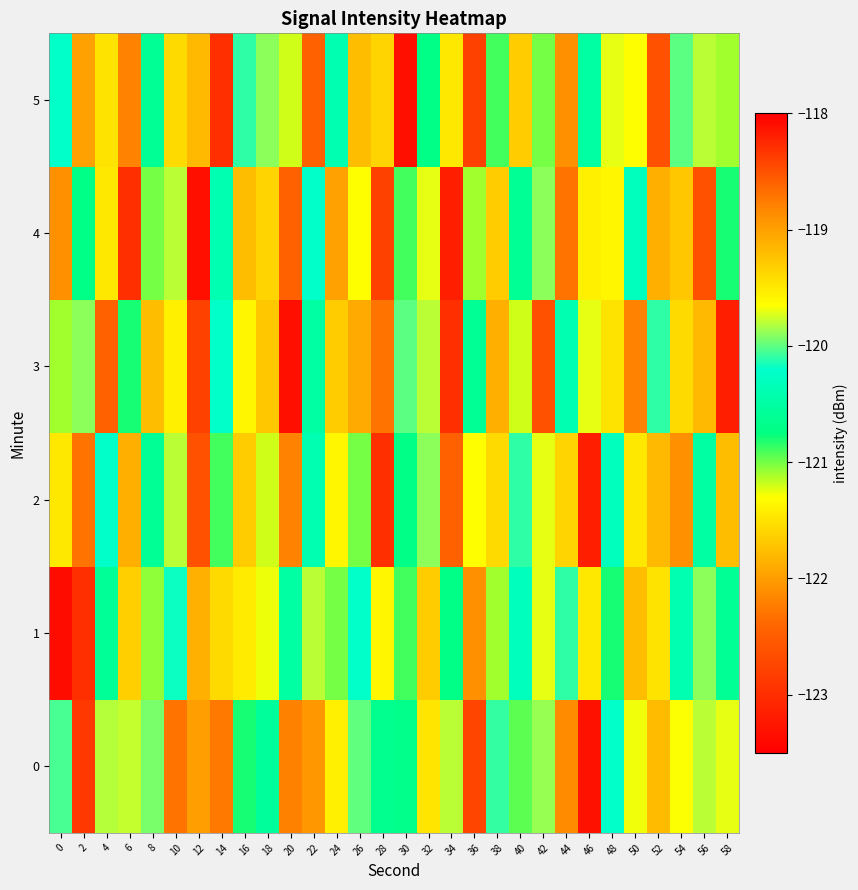

Between 40 and 32, which is larger?

32